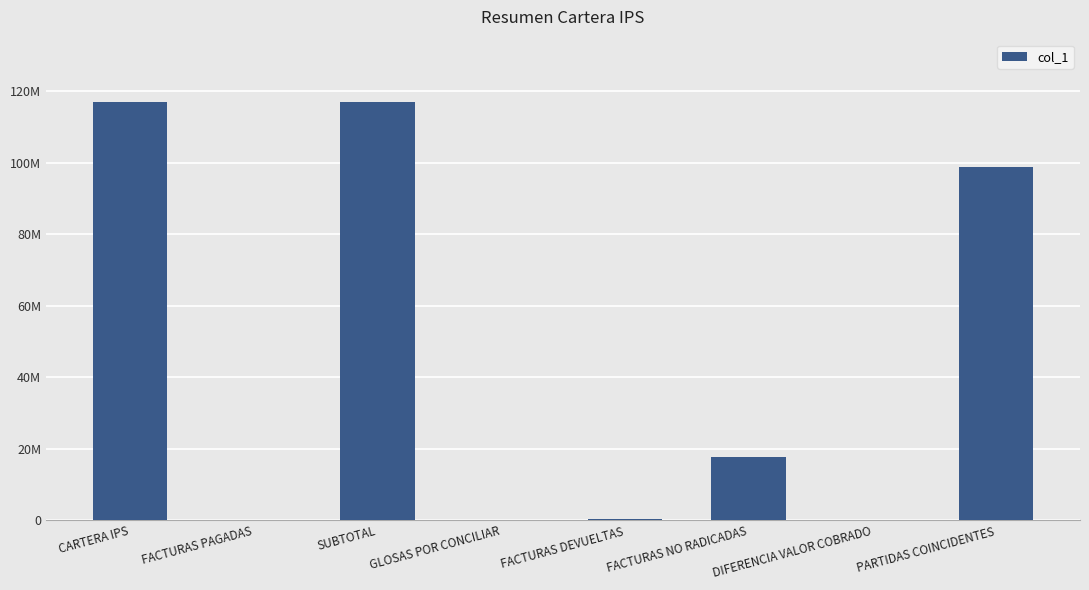

How many data points are less than 17576587?

4